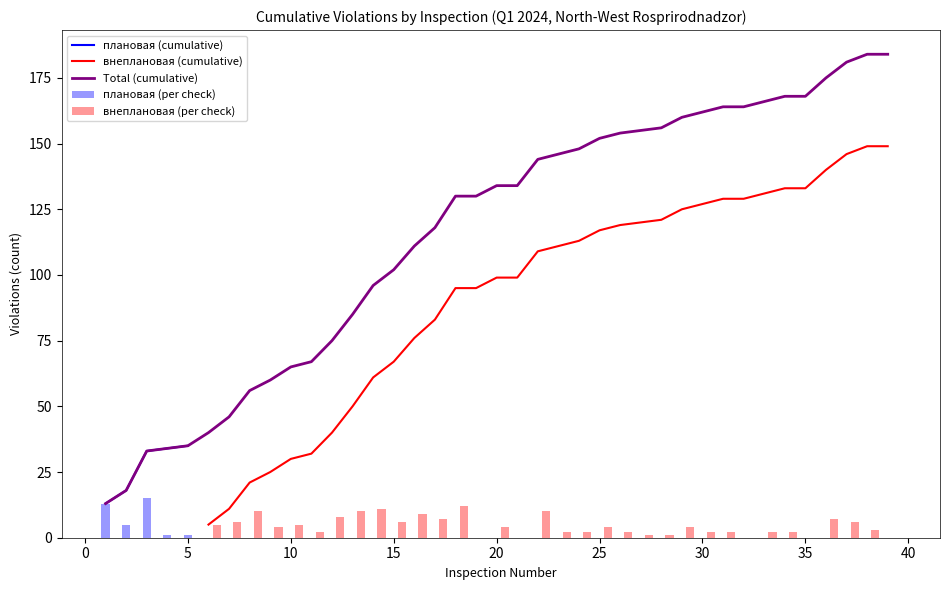

What is the lowest value of the плановая (cumulative) series?

13.0